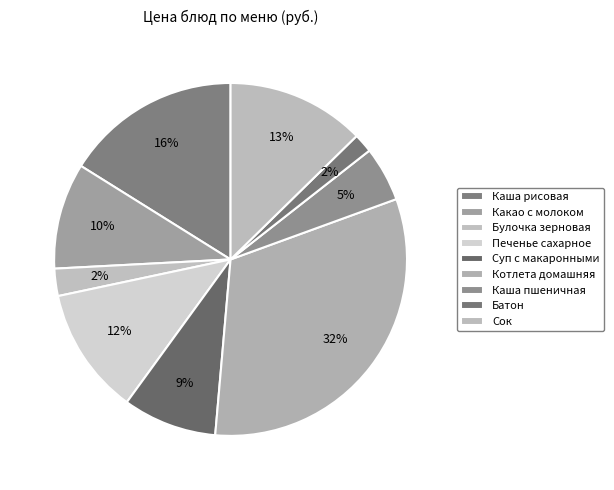

True or false: Булочка зерновая accounts for 2% of the total.

True